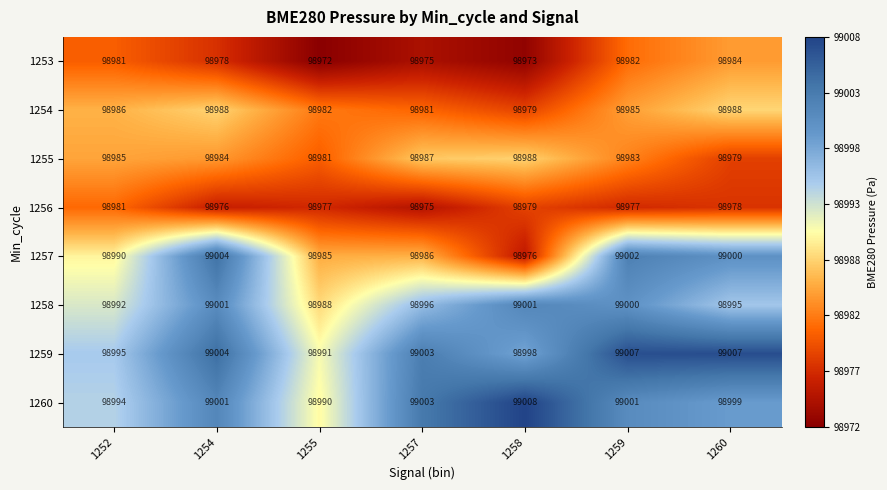

What is the difference between the highest and lowest values at 1255?

19